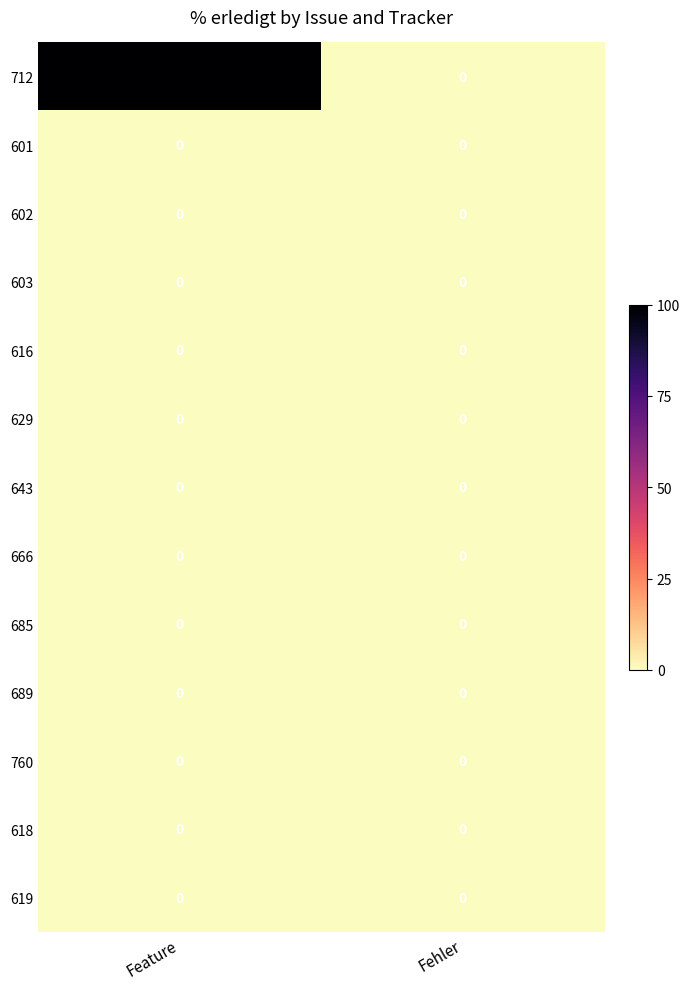

The 603 series shows 0 at Feature. True or false?

True